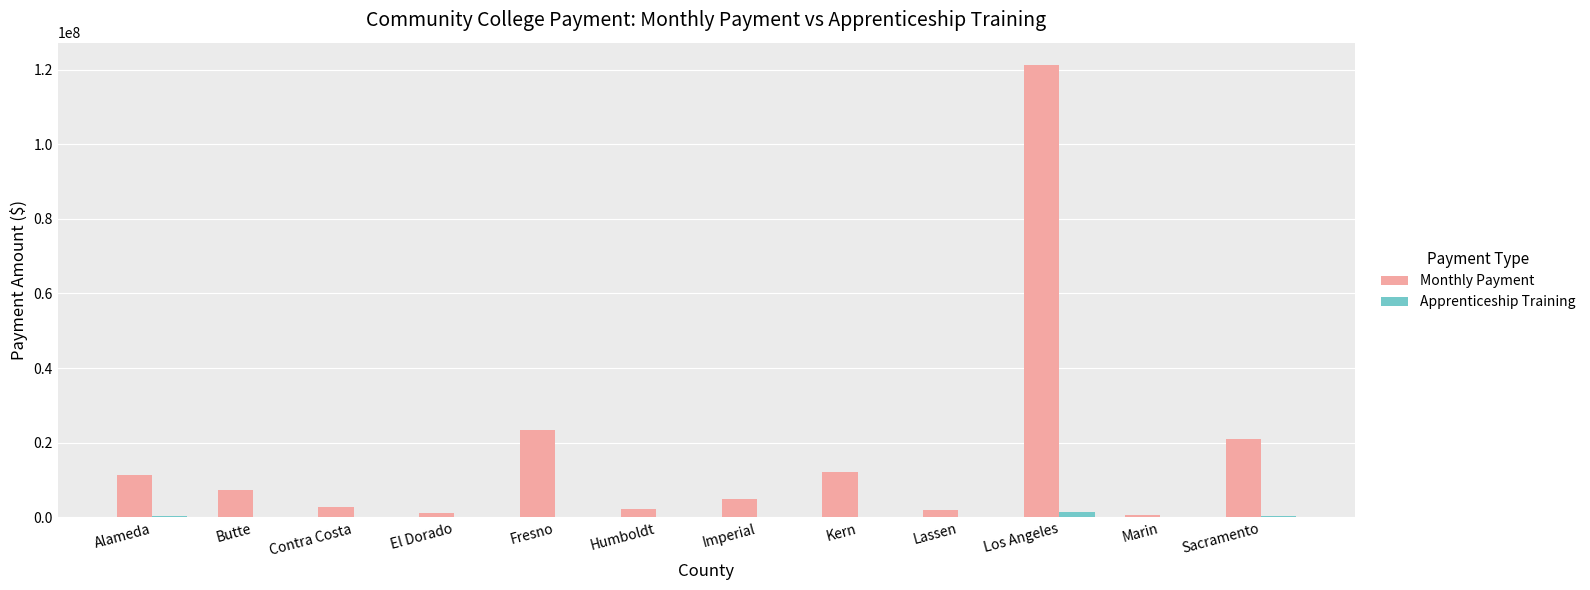

Is the value of Monthly Payment at Alameda greater than the value of Apprenticeship Training at El Dorado?

Yes